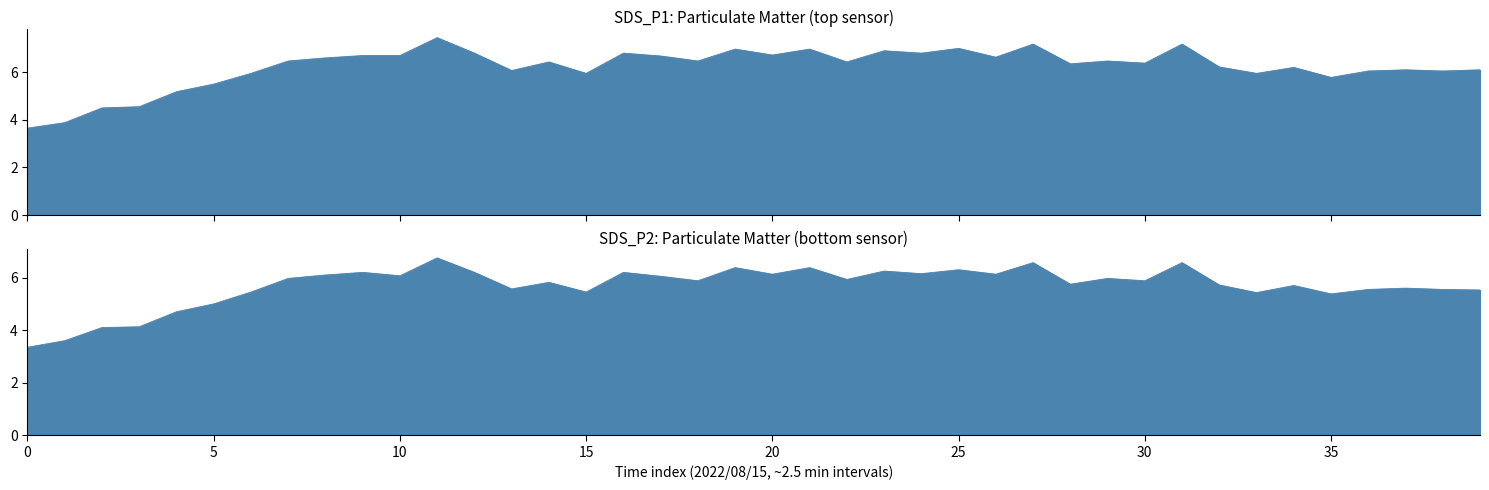

List the series in order of their overall mean, highest first.

SDS_P1, SDS_P2